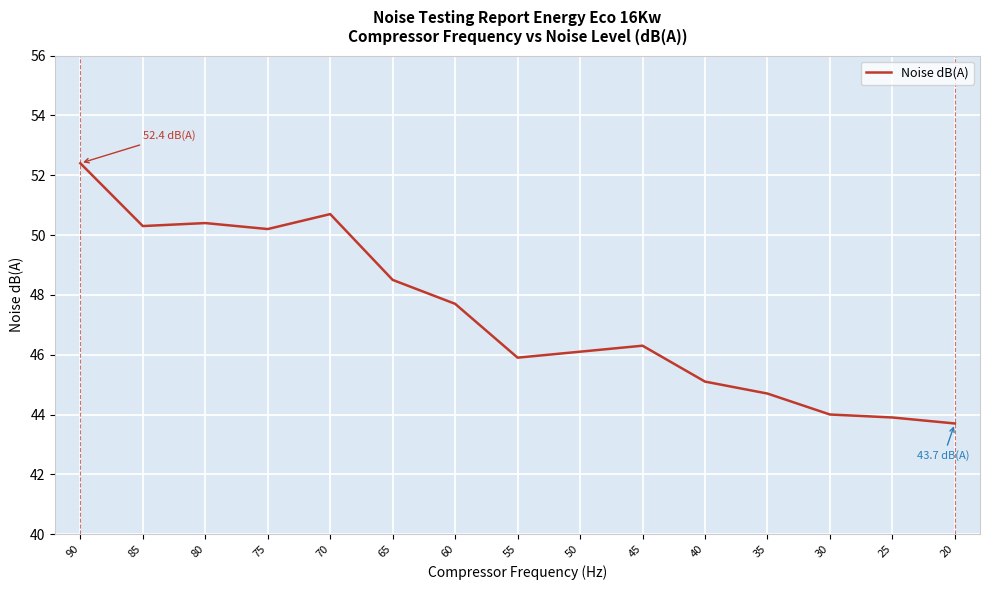

Where does the data first go above 46?

90